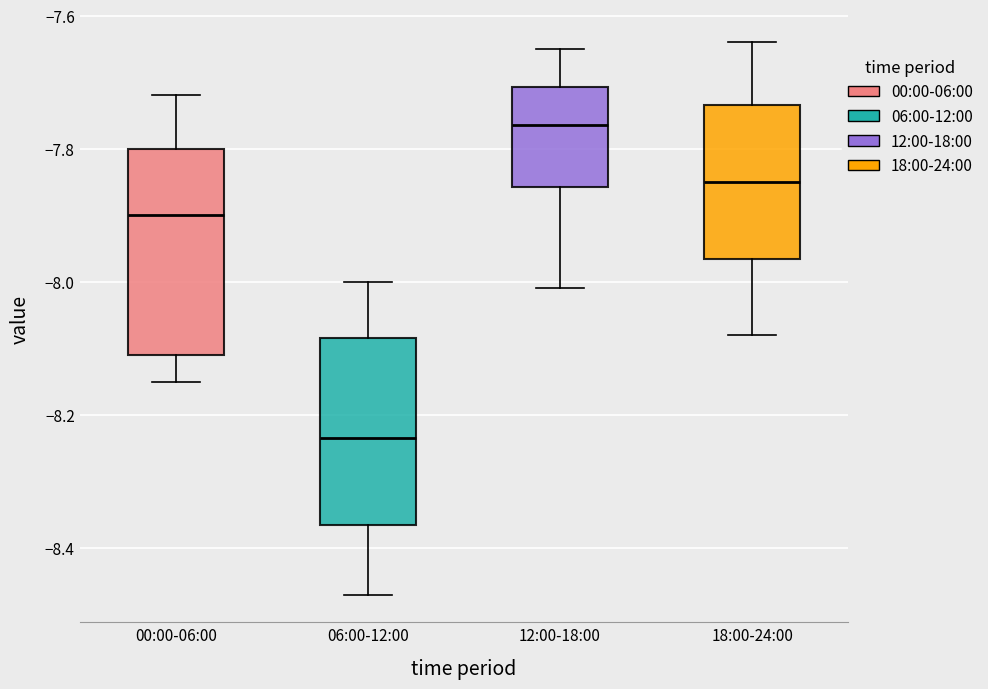

Reading left to right, read every box against the y-axis: the position of its median line, the range the box covers, and the ends of its whiskers. The values are not printed on the chart, so give them approximately, as read against the axis.

00:00-06:00: median -7.90, box -8.10 to -7.80, whiskers -8.14 to -7.72
06:00-12:00: median -8.24, box -8.36 to -8.08, whiskers -8.46 to -8.00
12:00-18:00: median -7.76, box -7.86 to -7.70, whiskers -8.00 to -7.64
18:00-24:00: median -7.84, box -7.96 to -7.74, whiskers -8.08 to -7.64